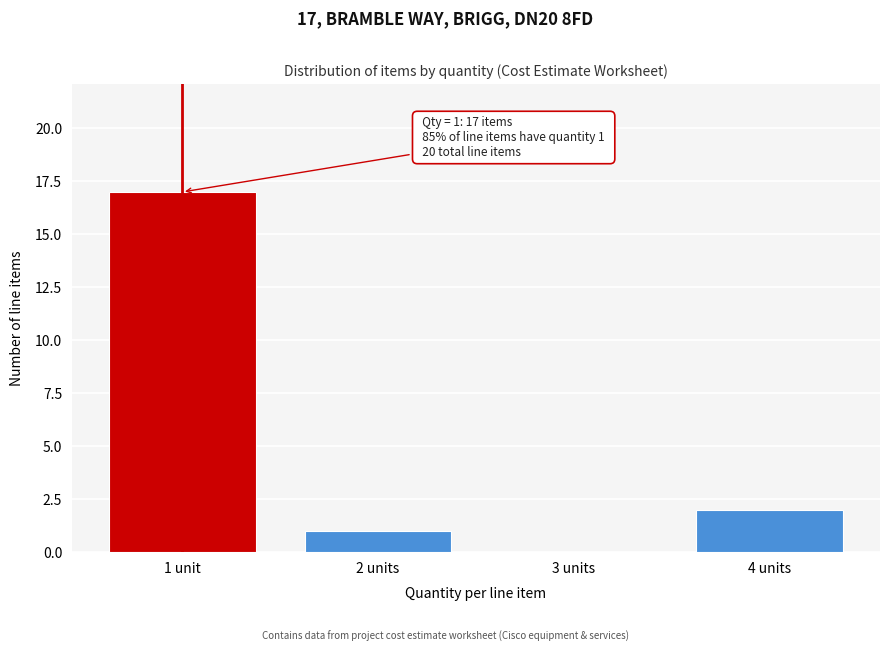

Reading left to right, extract all data points from this chart.

1 unit=17	2 units=1	3 units=0	4 units=2